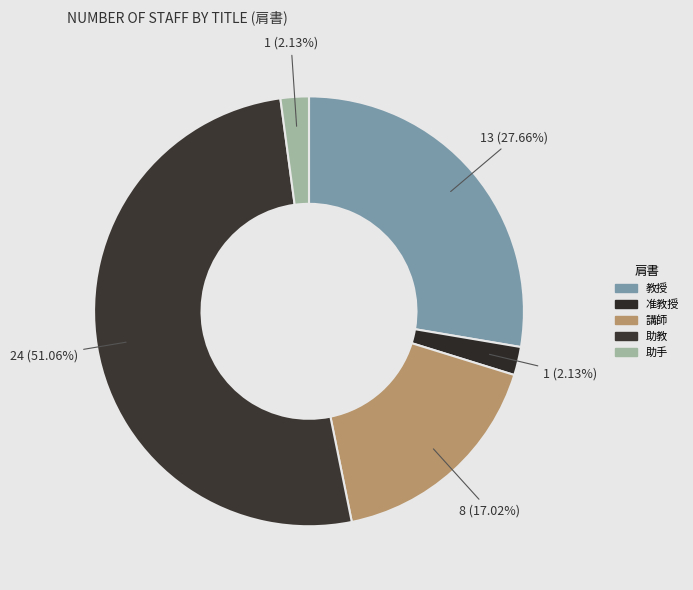

How many segments does this pie chart have?

5